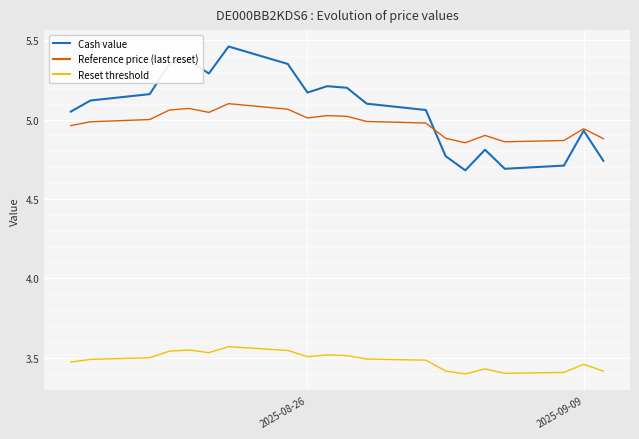

True or false: Reference price (last reset) and Reset threshold intersect in this chart.

False